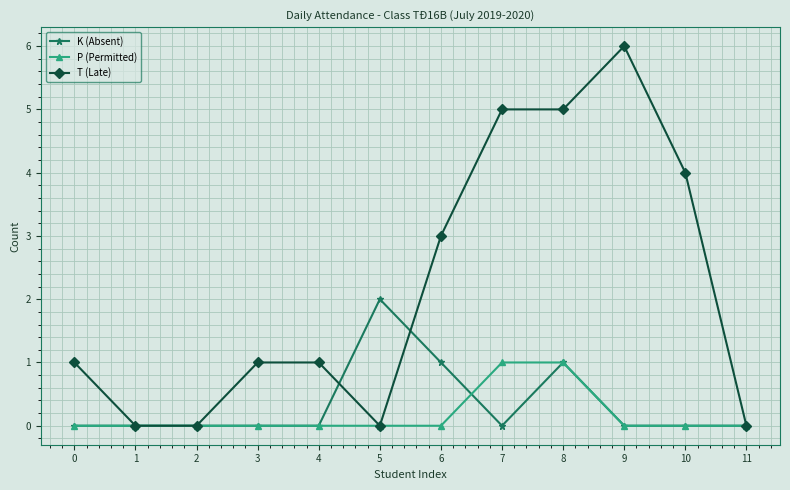

What is the spread (max minus min) of values at 9?

6